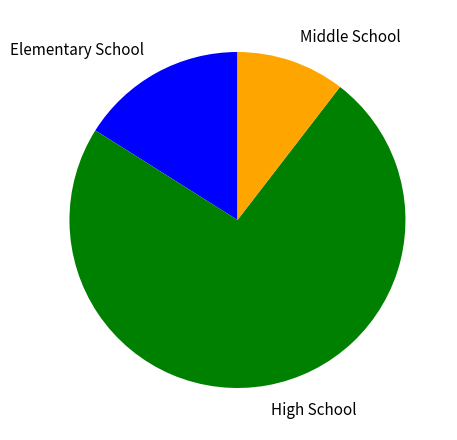

Between High School and Middle School, which is larger?

High School